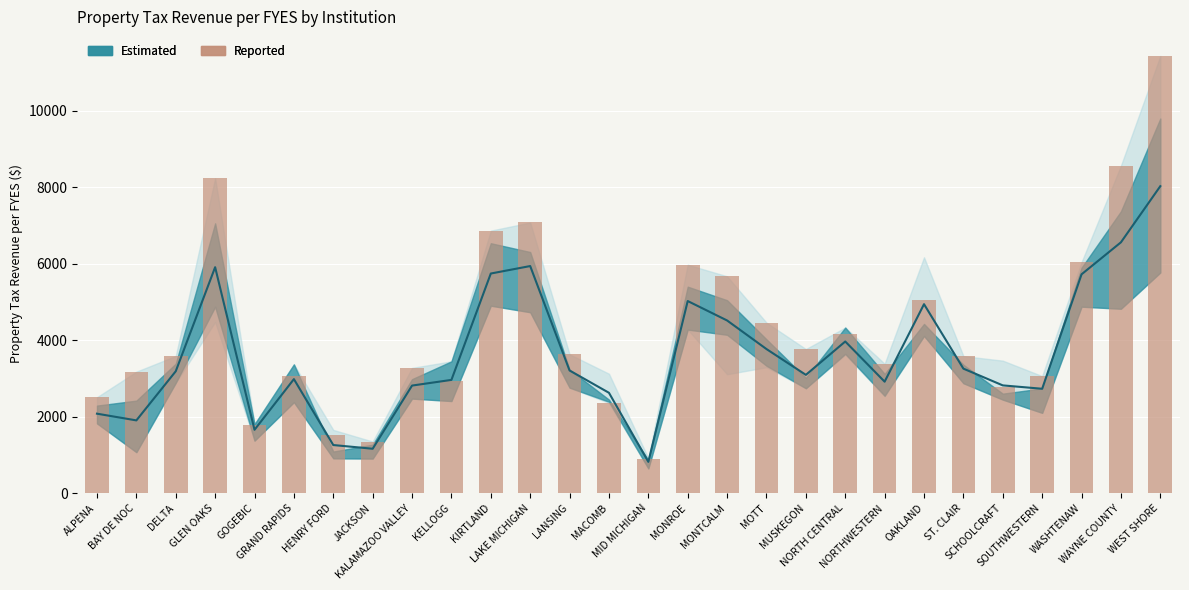

At which label is 2014-2015 (Reported) closest to 6157?

WASHTENAW